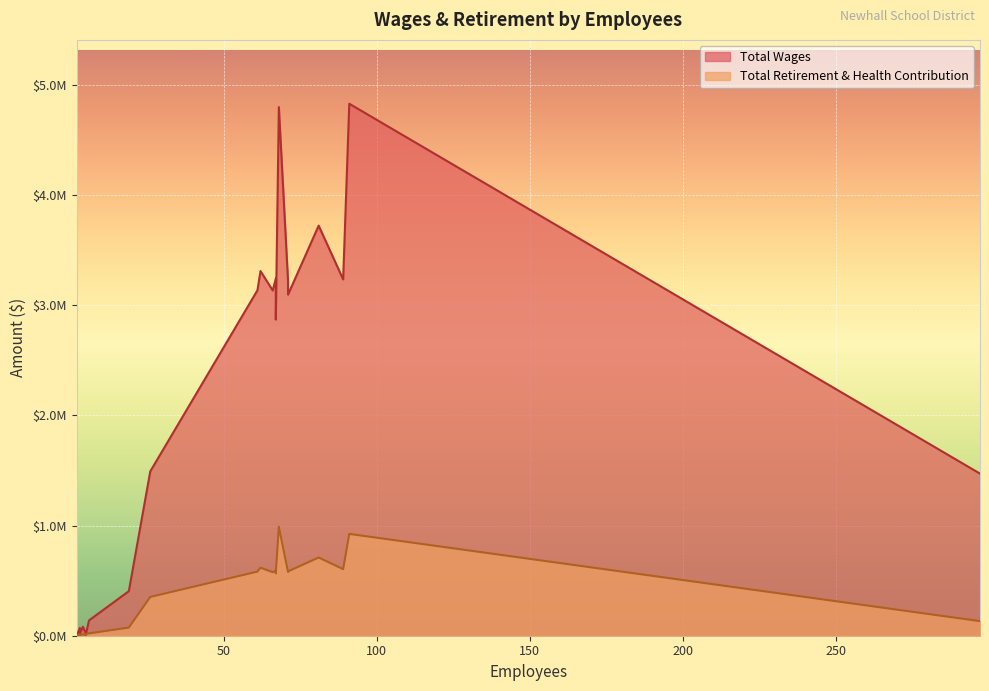

Which series has the largest range (max minus min)?

Total Wages